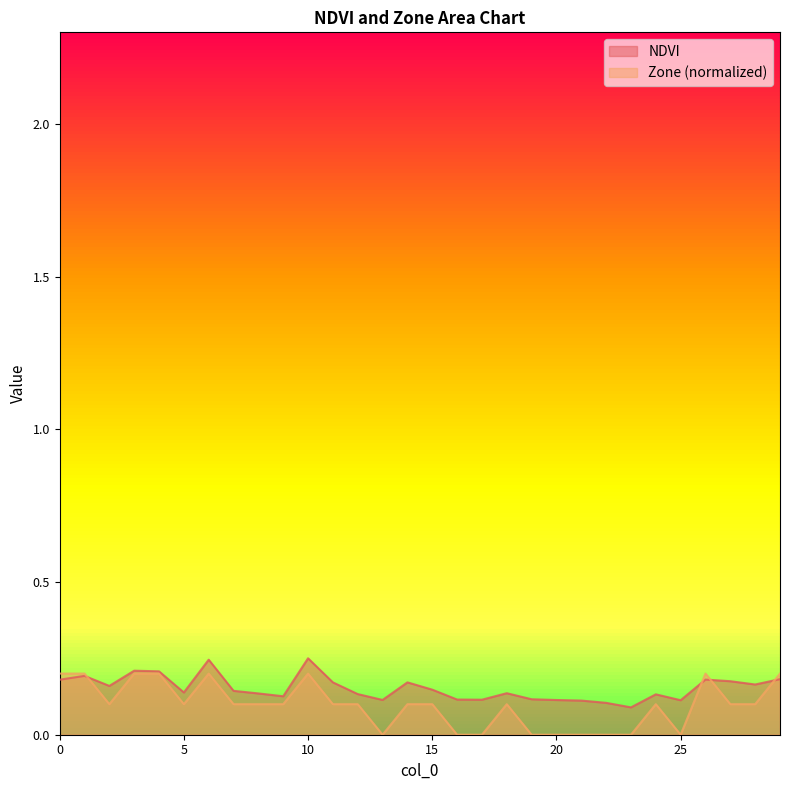

At how many categories does at least one series exceed 0?

30